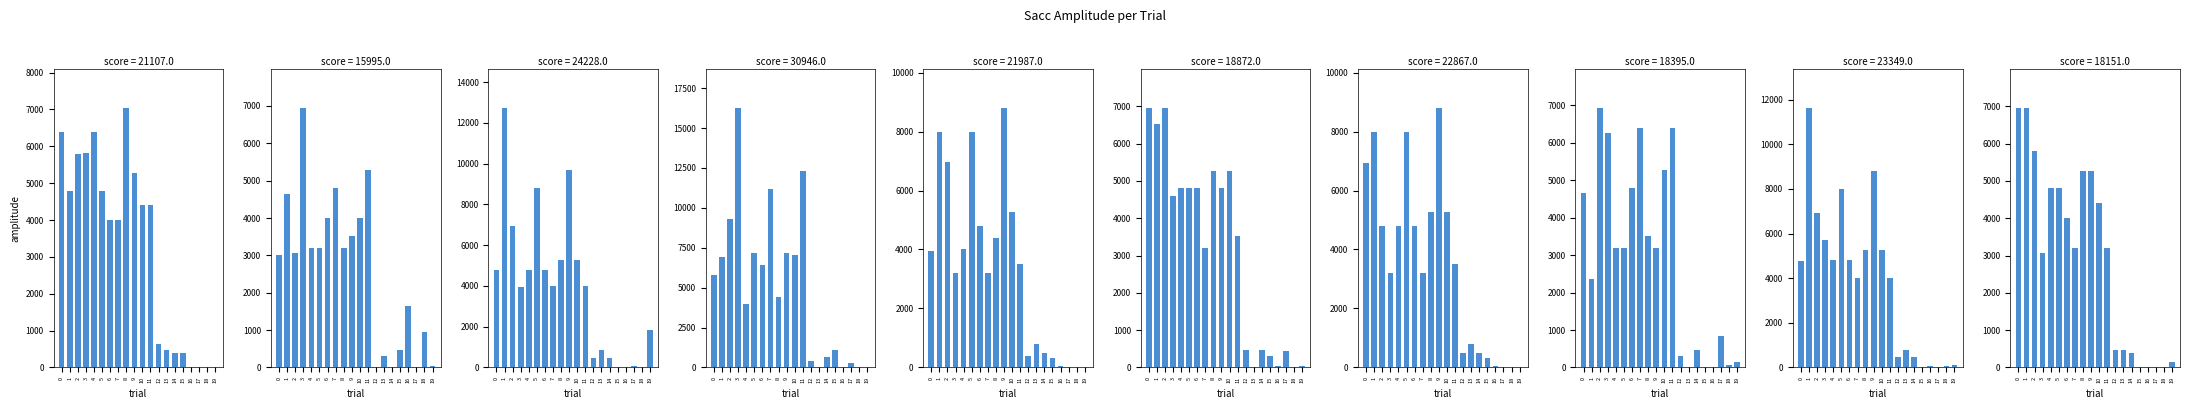

List the labels in order of value, smallest first.

15, 18, 17, 16, 19, 14, 12, 13, 3, 7, 11, 6, 10, 4, 5, 8, 9, 2, 0, 1